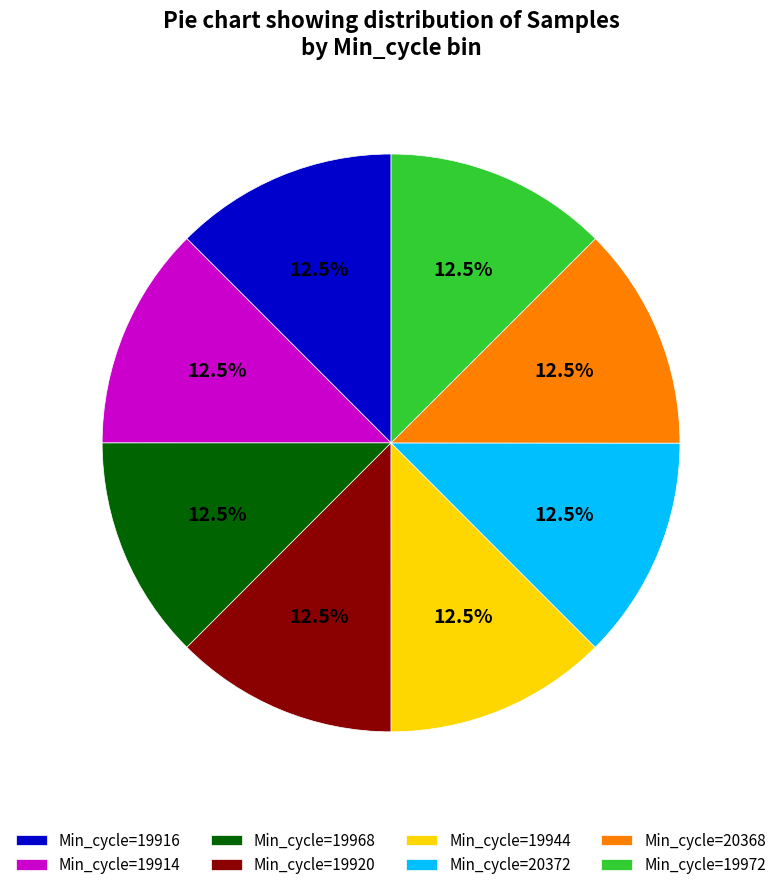

How many slices are in this pie chart?

8